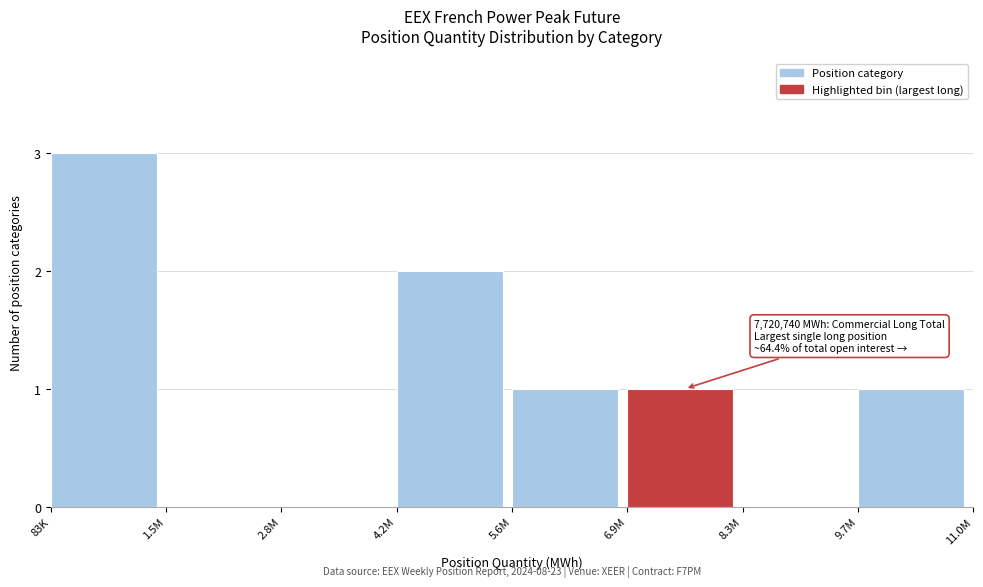

Reading left to right, transcribe all the data shown in this chart.

83K=3	1.5M=0	2.8M=0	4.2M=2	5.6M=1	6.9M=1	8.3M=0	9.7M=1